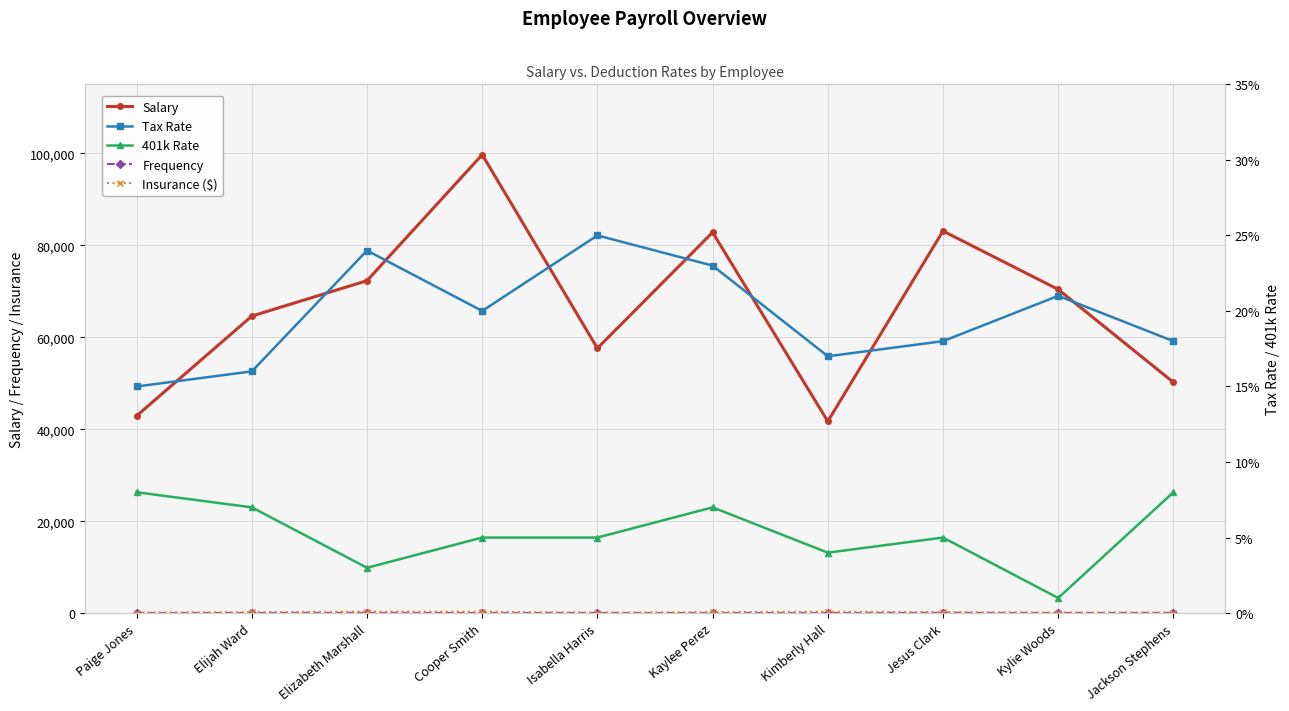

What is the value of the Frequency point at the 10th from the left?

52.0